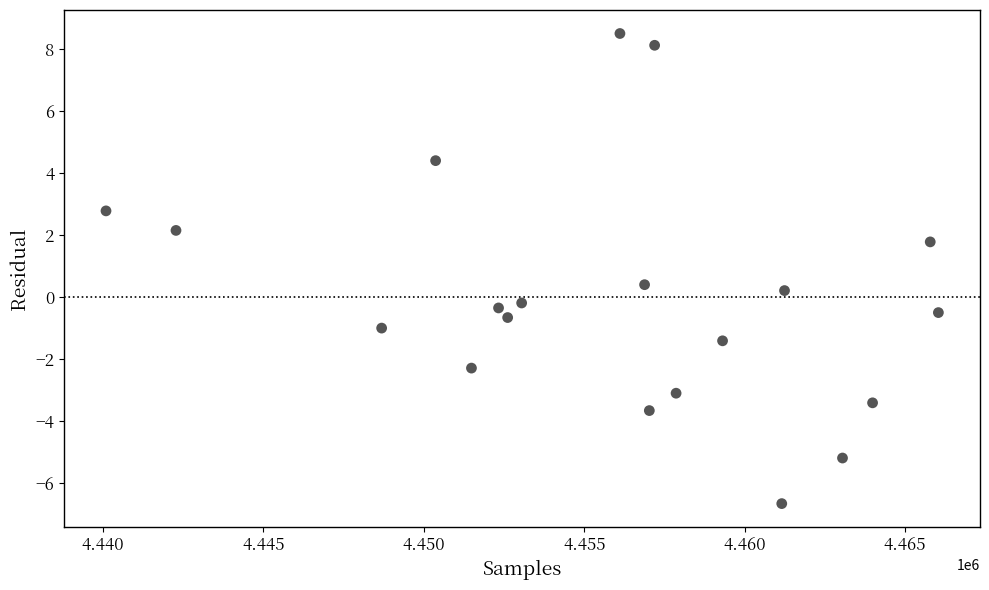

What is the range of Y values (max minus min)?

15.2